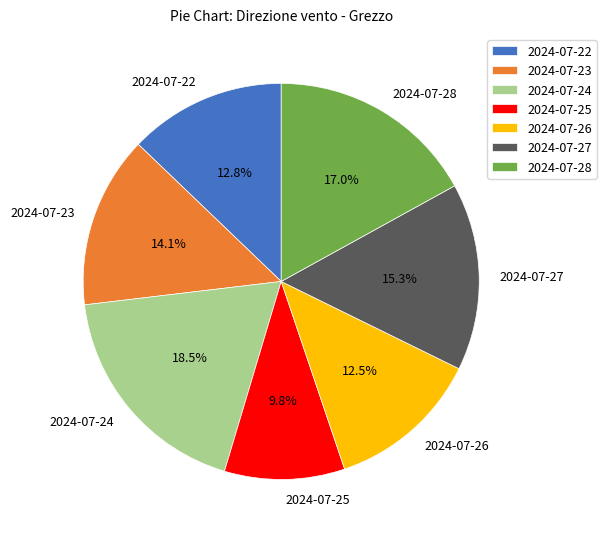

Is 2024-07-24 the majority of the pie?

No